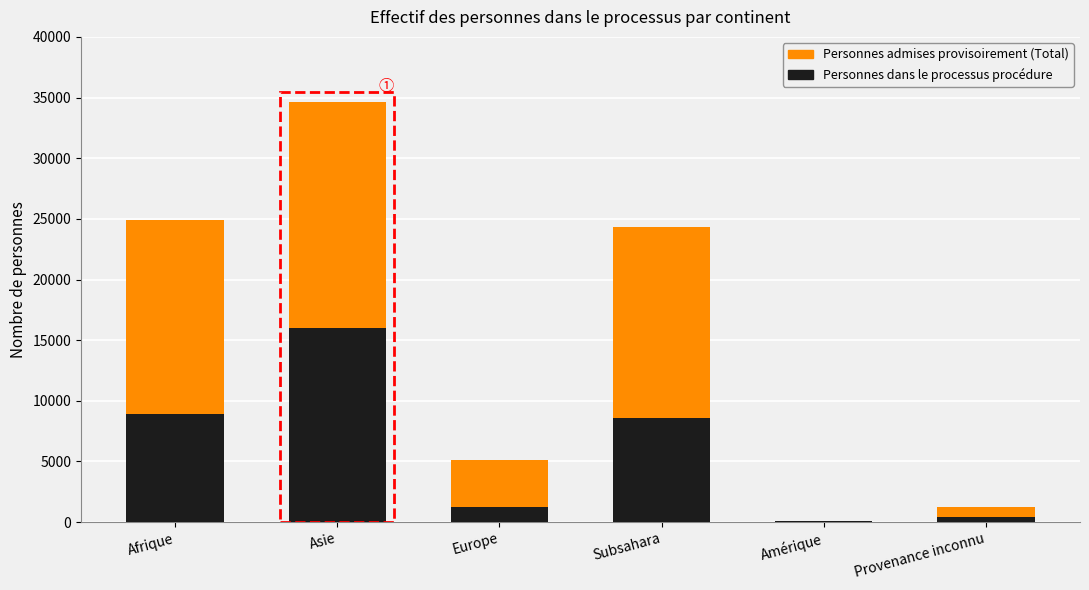

Reading right to left, transcribe the values for Personnes dans le processus procédure.

Provenance inconnu=419	Amérique=58	Subsahara=8618	Europe=1236	Asie=15984	Afrique=8951